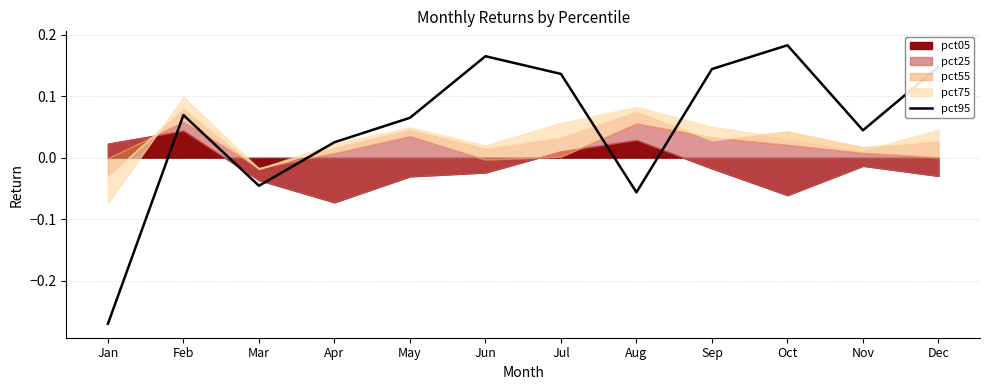

What is the greatest value displayed?

0.2